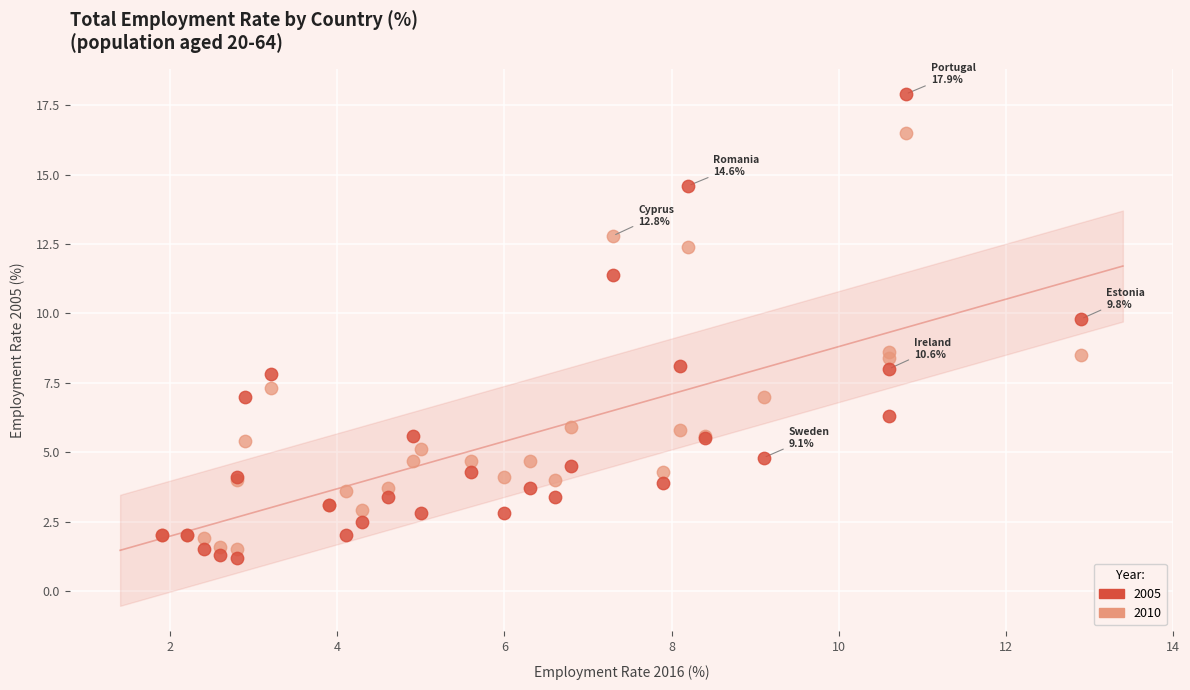

Which series has the largest Y range (max minus min)?

2005